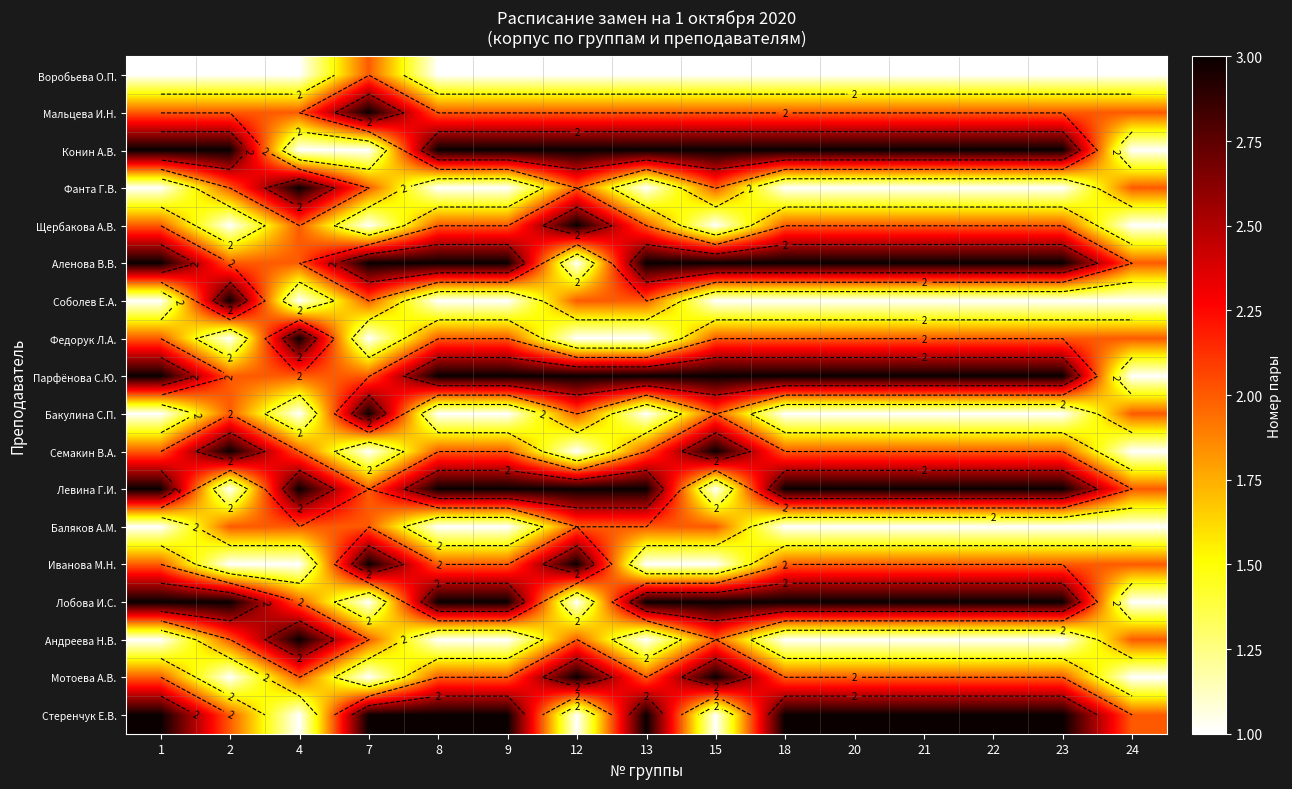

What is the difference between the maximum and minimum values in the Соболев Е.А. series?

2